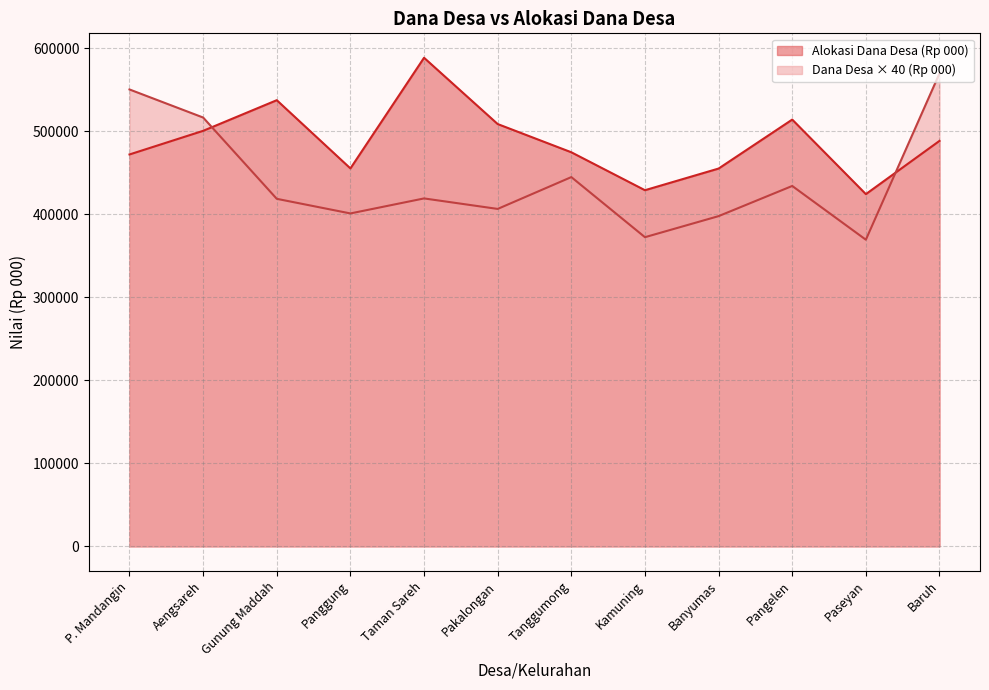

True or false: Dana Desa (Rp 000) has a value of 586426.4 at Pangelen.

False